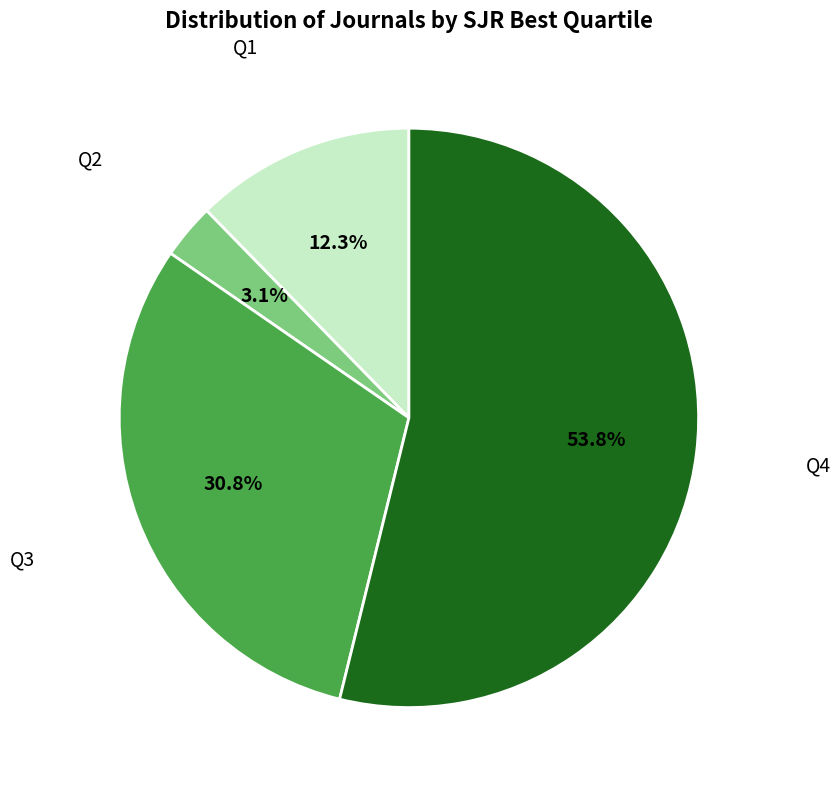

Does any single category account for the majority?

Yes